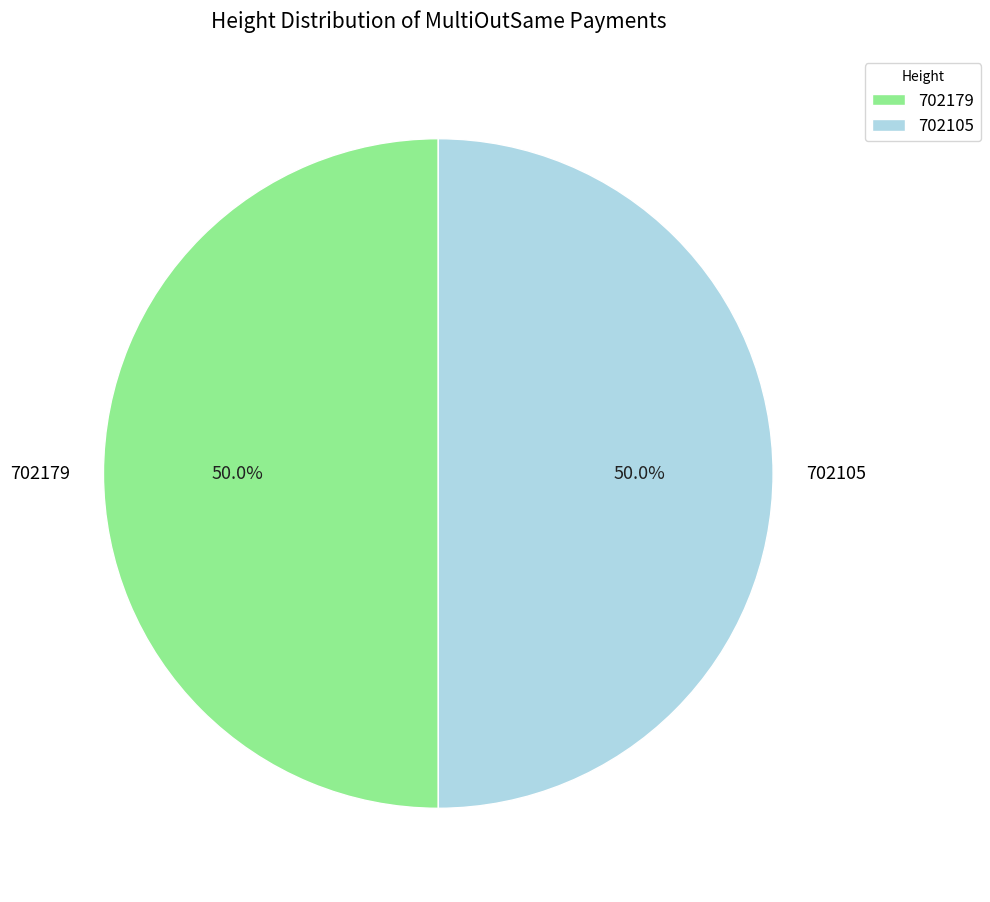

To the nearest percent, what is the average slice percentage?

50%